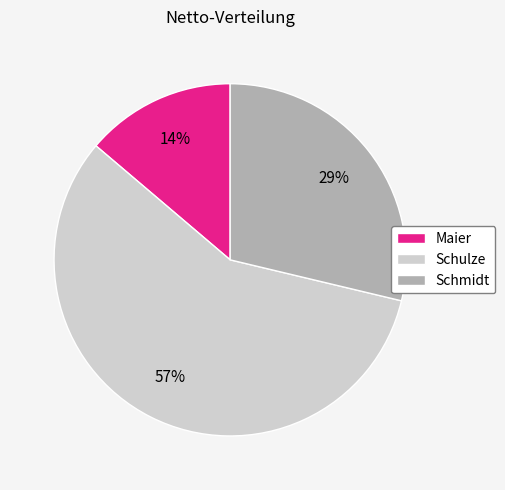

Is it true that Schulze is 69% of the pie?

False